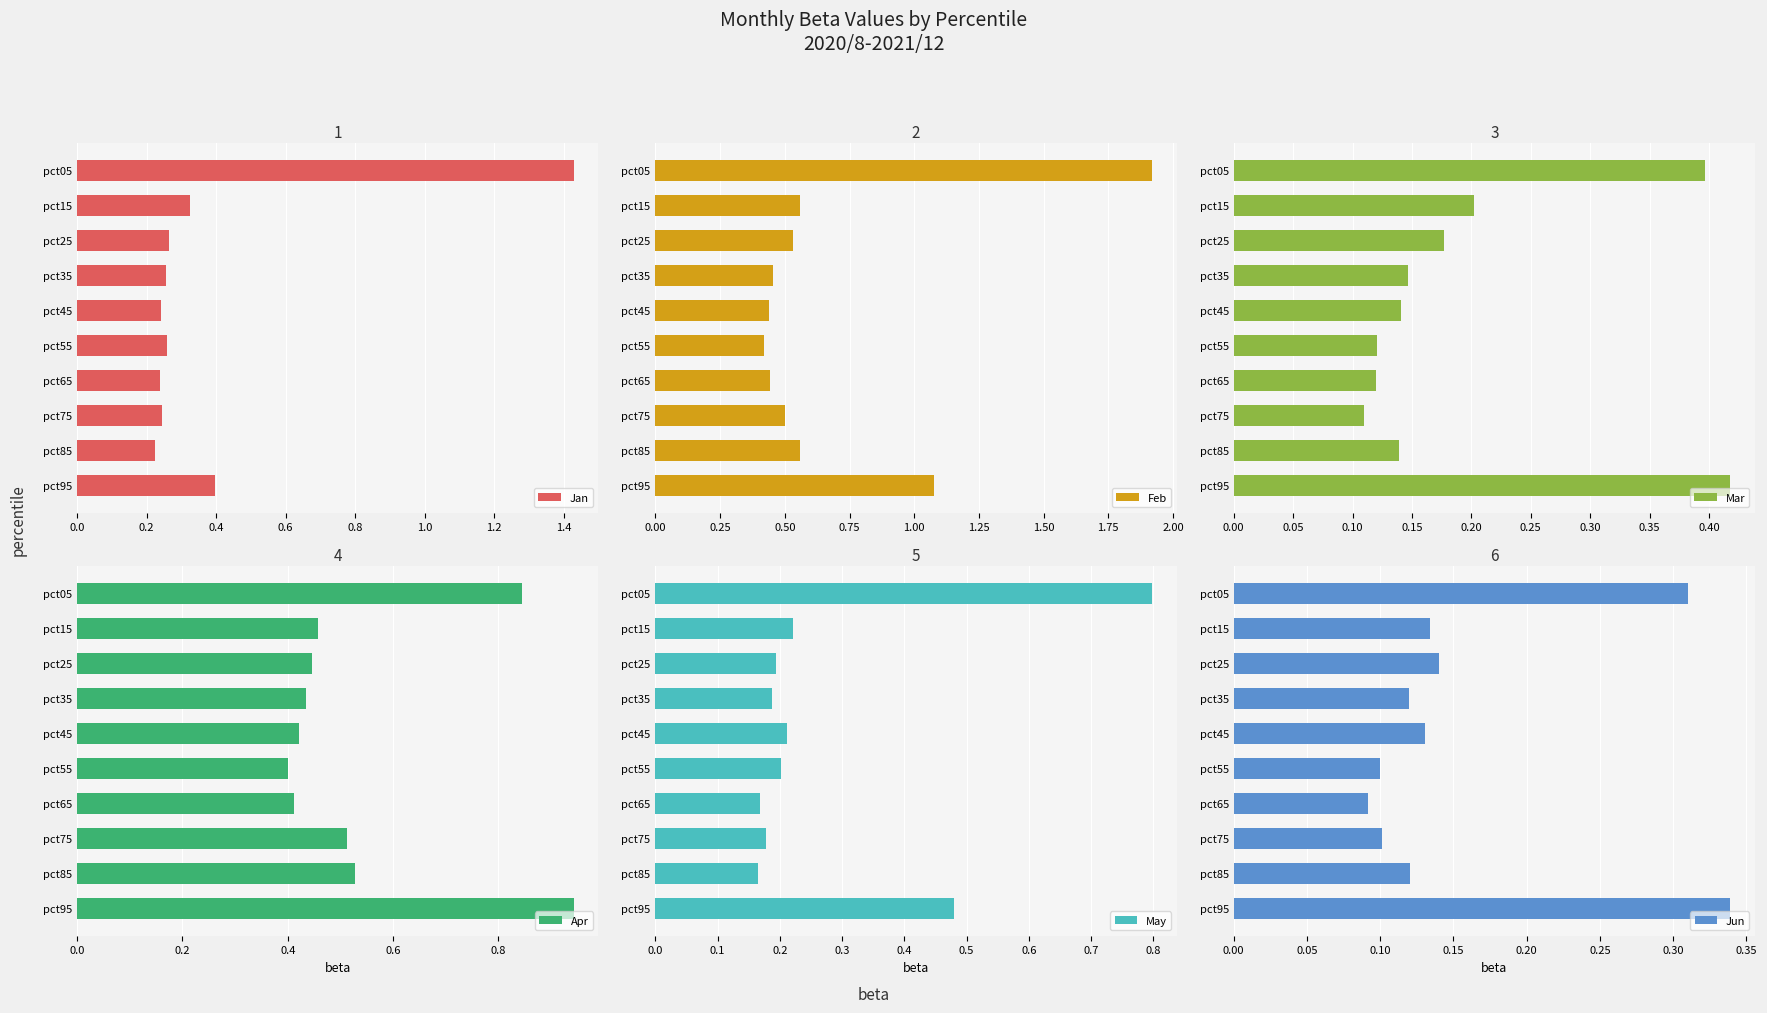

What is the difference between the maximum and minimum values in the Jan series?

1.2